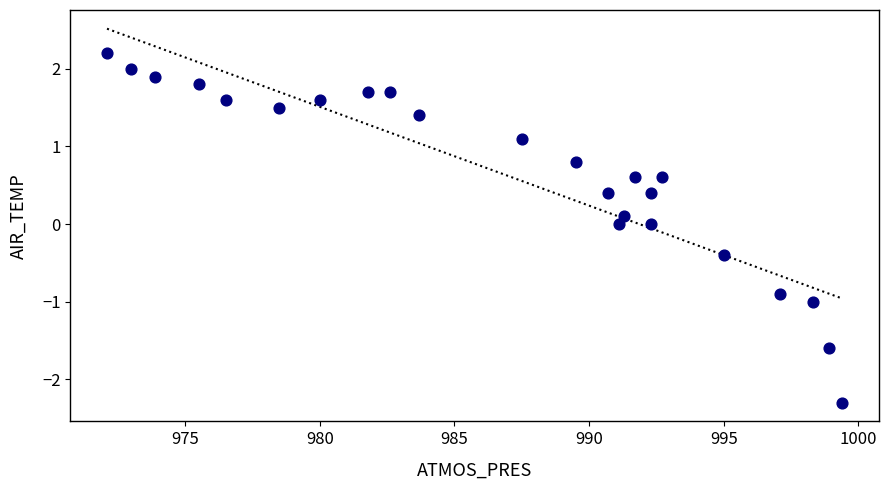

What is the range of X values (max minus min)?

27.3